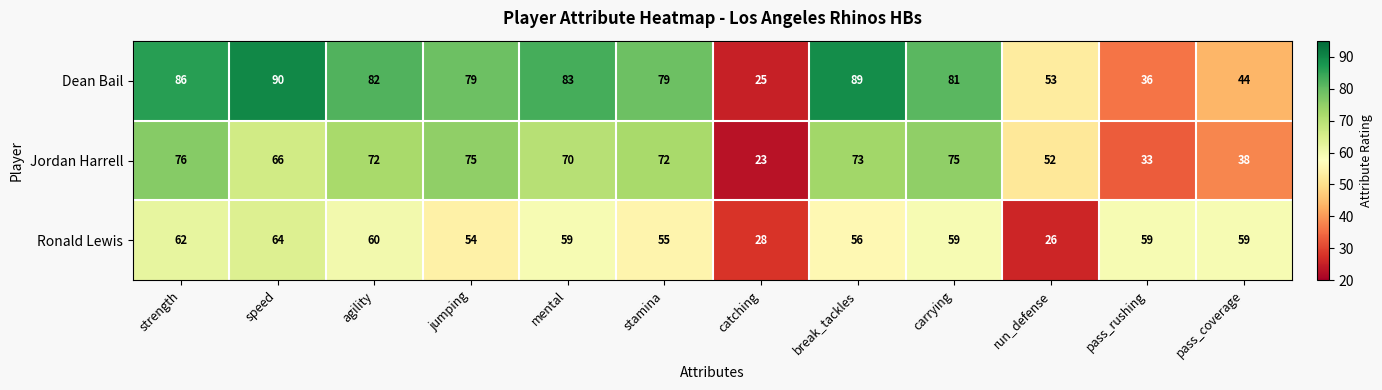

Rank the series by their average value, from highest to lowest.

Dean Bail, Jordan Harrell, Ronald Lewis